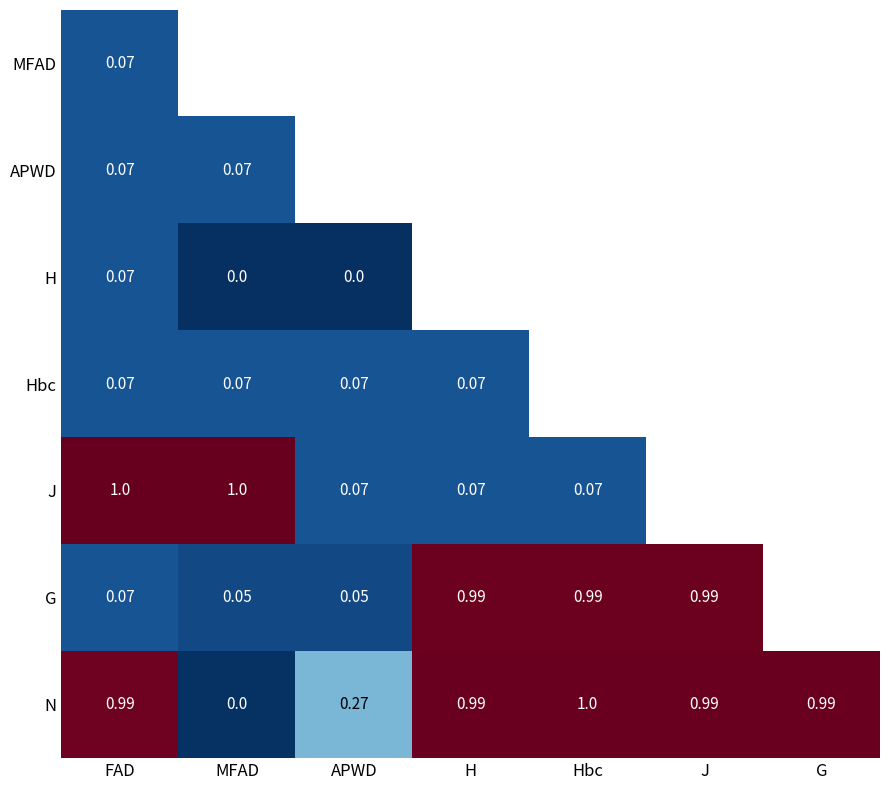

Is the value of J at MFAD greater than the value of G at Hbc?

Yes